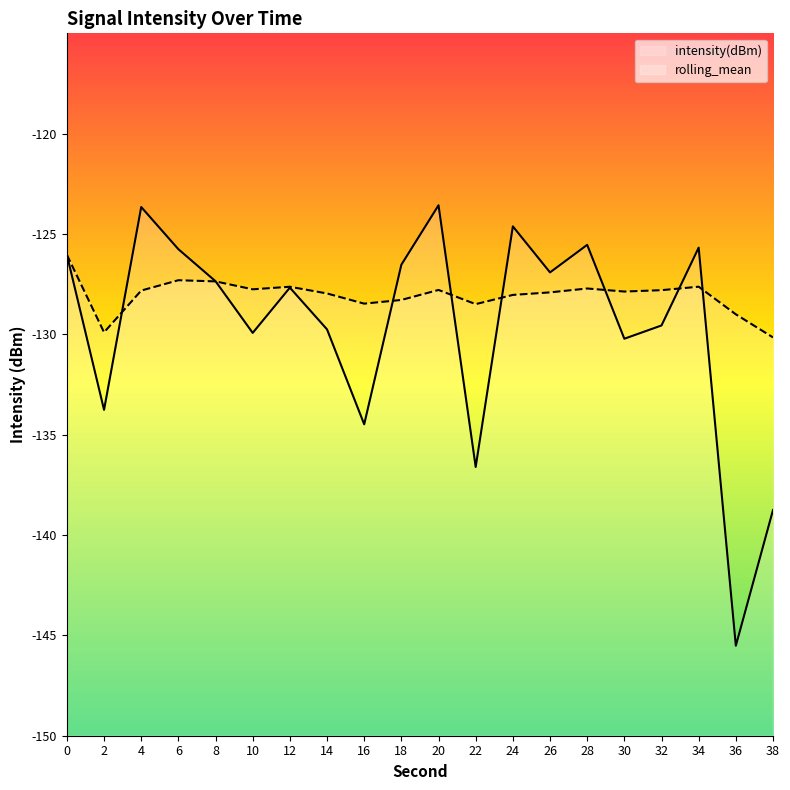

At which category does the chart reach its minimum across all series?

36